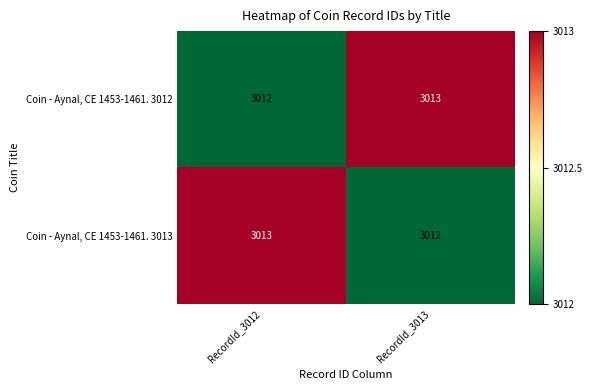

Where is Coin - Aynal, CE 1453-1461. 3012 nearest to the value 3012?

RecordId_3012